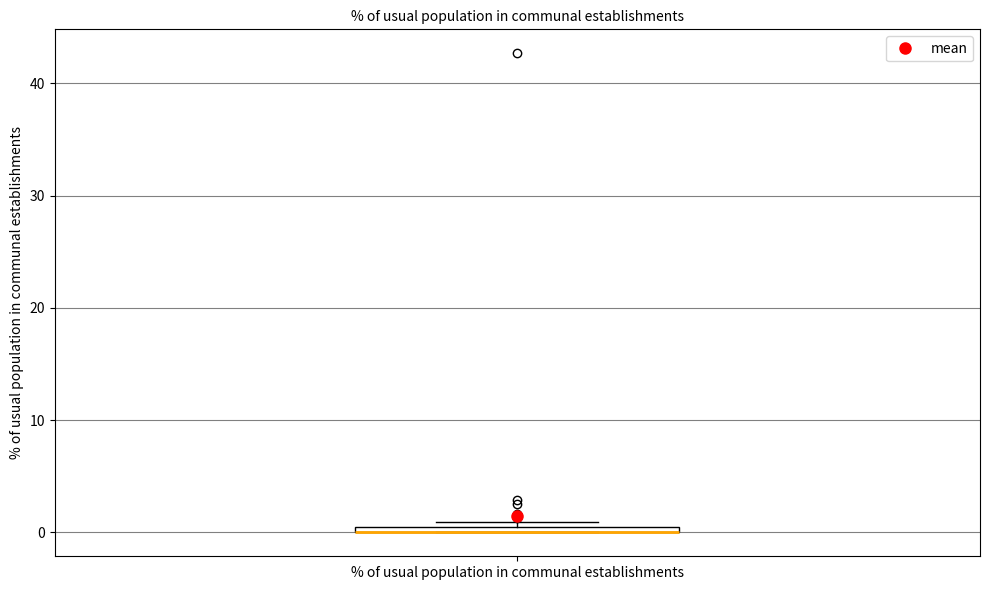

Where is the lower edge of the box for % of usual population in communal establishments on the y-axis? The values are not printed on the chart, so give them approximately, as read against the axis.

0